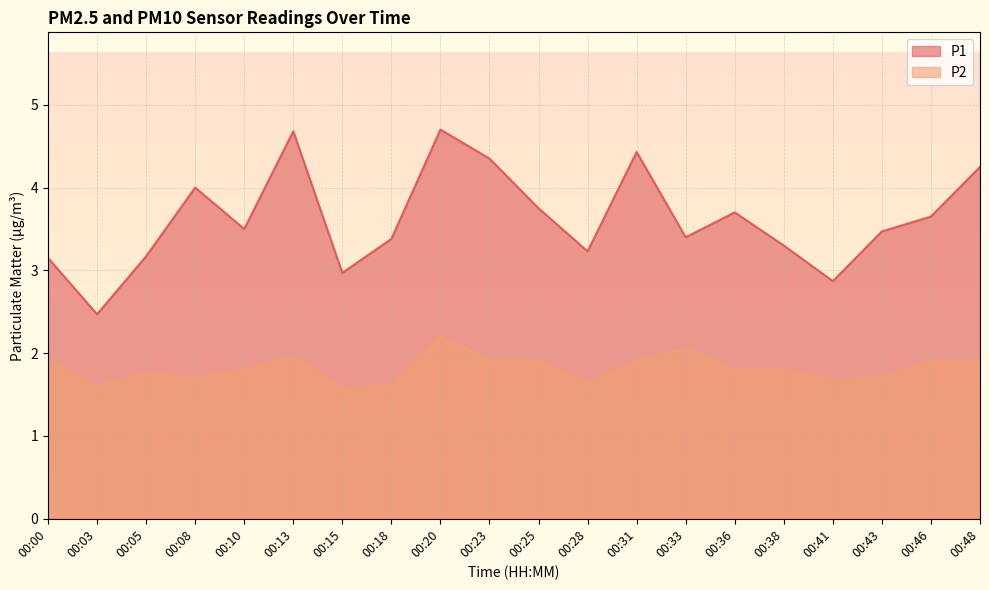

What is the approximate value of P2 at 00:31?

1.9